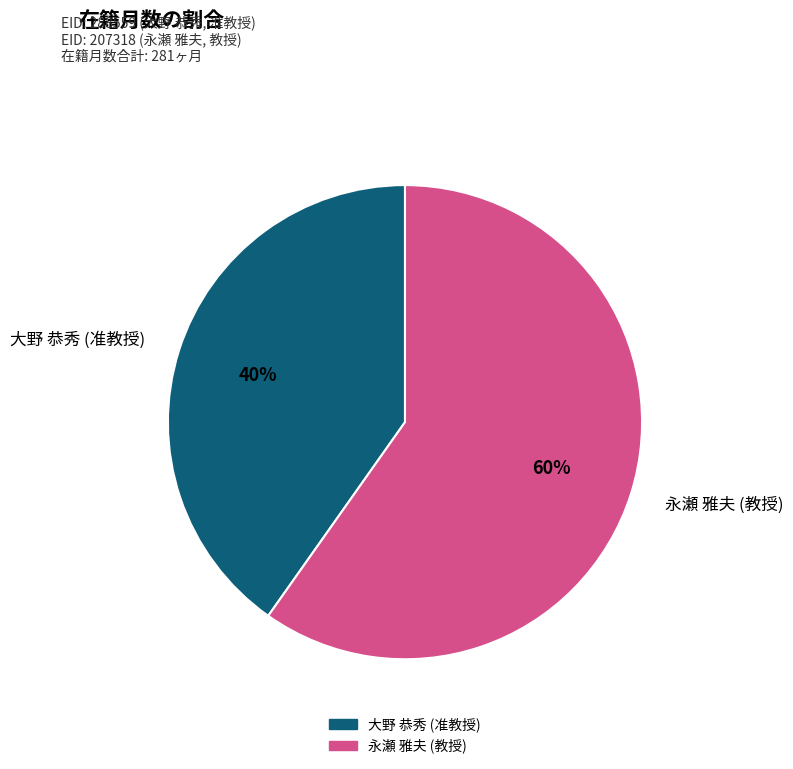

Is there a majority slice in this chart?

Yes